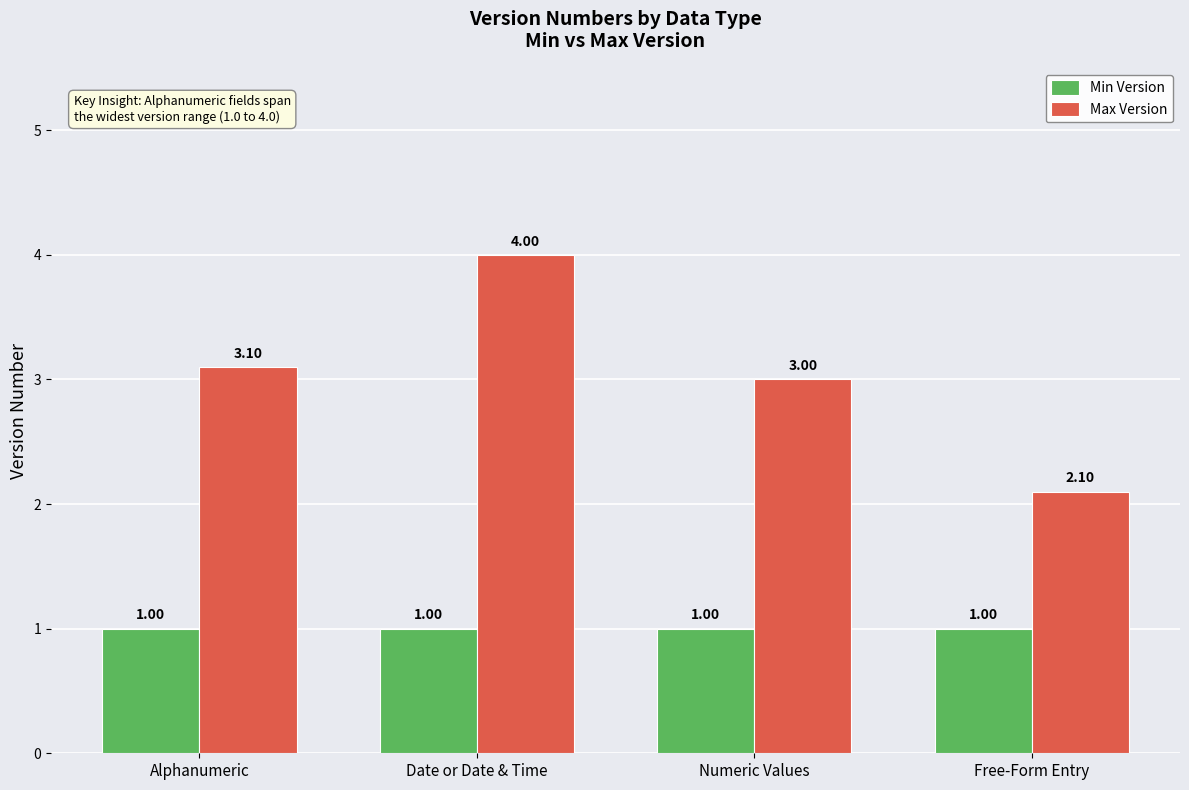

What is the sum of all Min Version values?

4.0